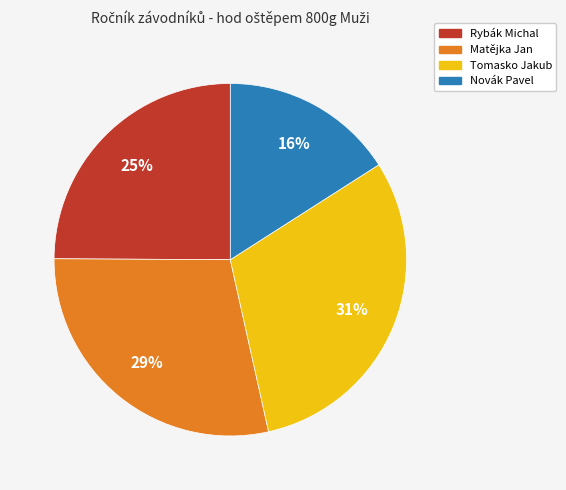

How many segments does this pie chart have?

4